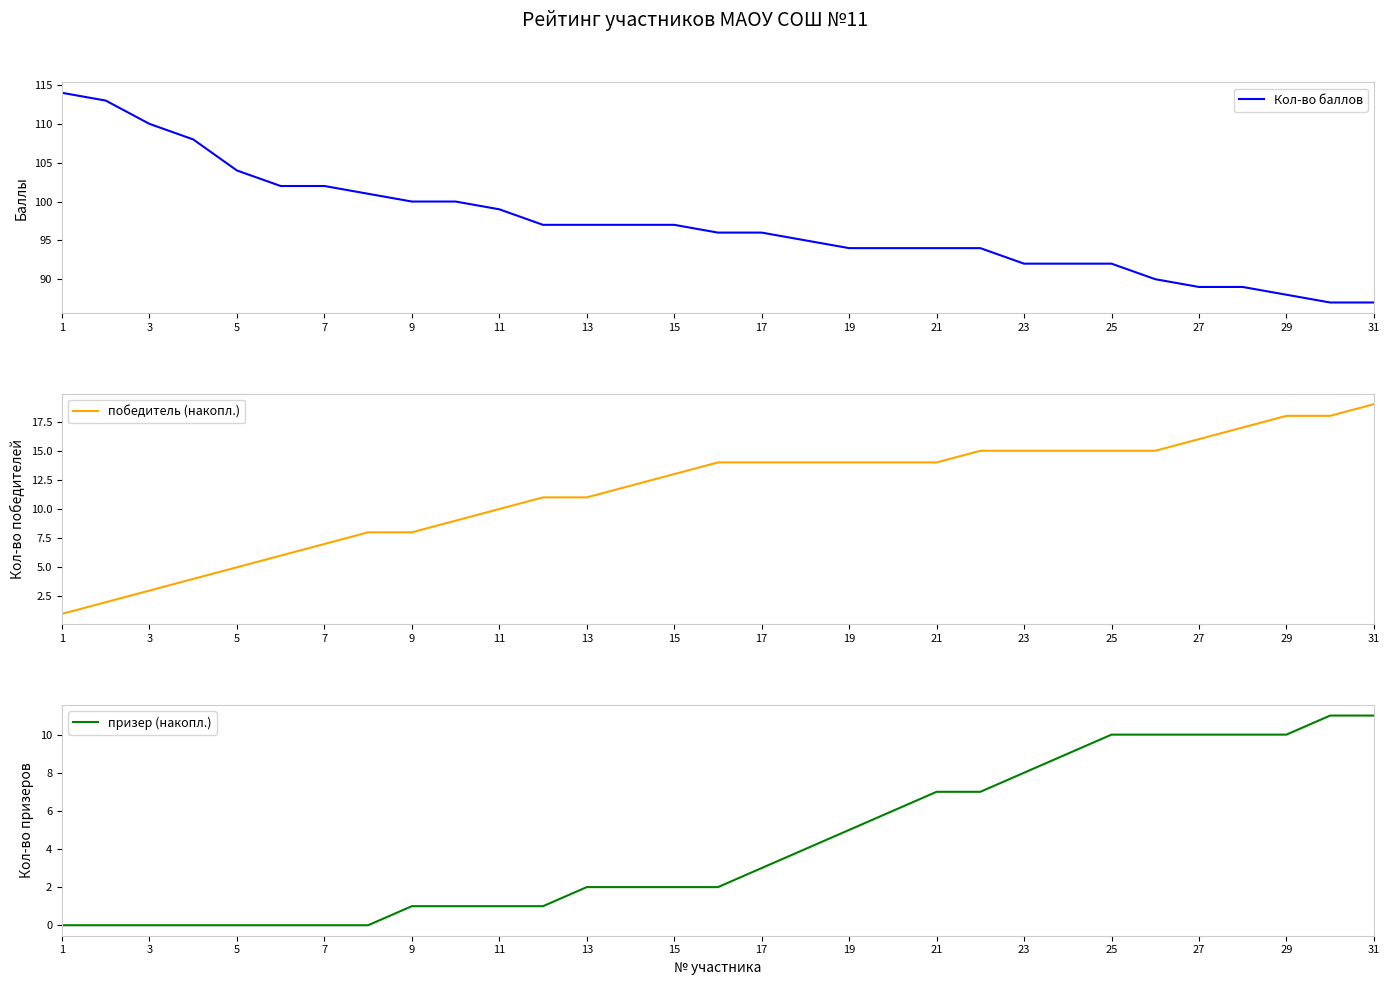

True or false: Кол-во баллов has a value of 38 at 17.

False